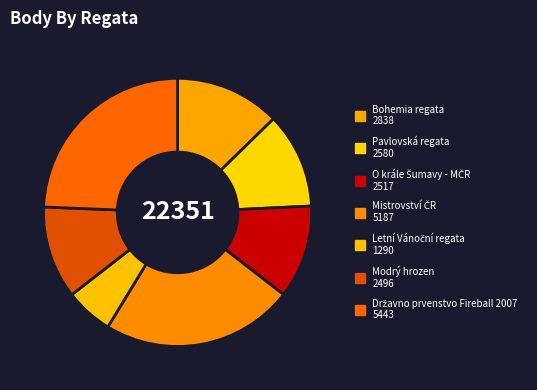

To the nearest percent, what is the difference between the Letní Vánoční regata and Pavlovská regata slice percentages?

6%